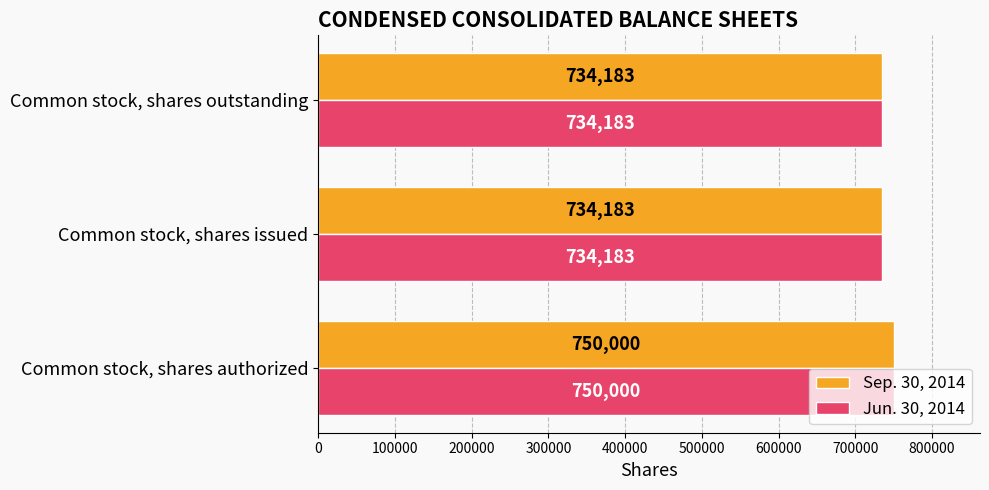

Is the value of Jun. 30, 2014 at Common stock, shares outstanding greater than the value of Sep. 30, 2014 at Common stock, shares authorized?

No